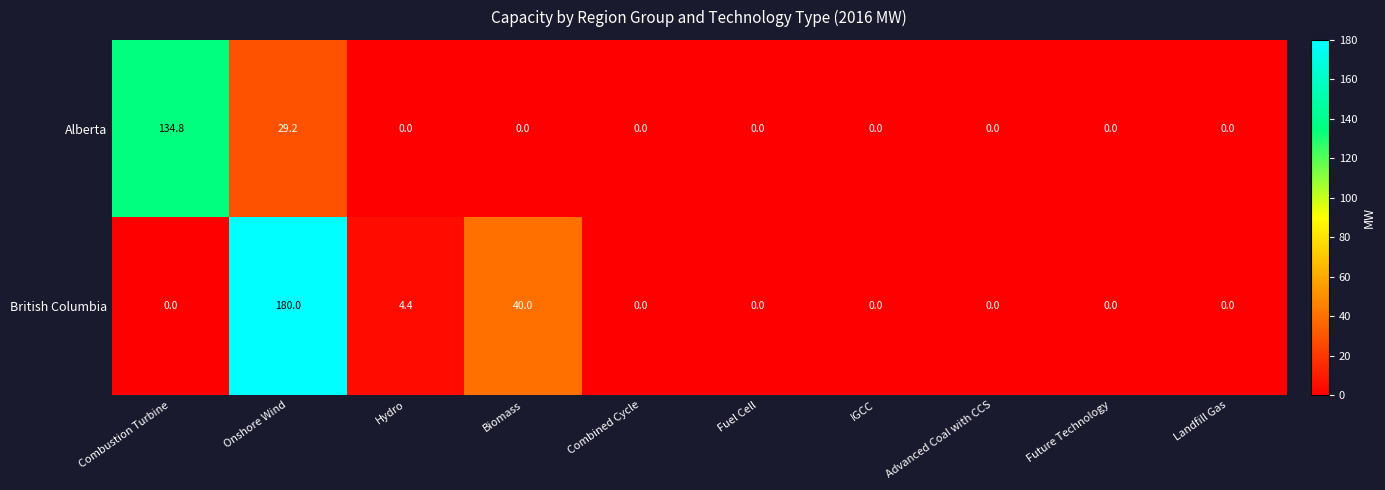

Rank the series by their maximum value, from highest to lowest.

British Columbia, Alberta